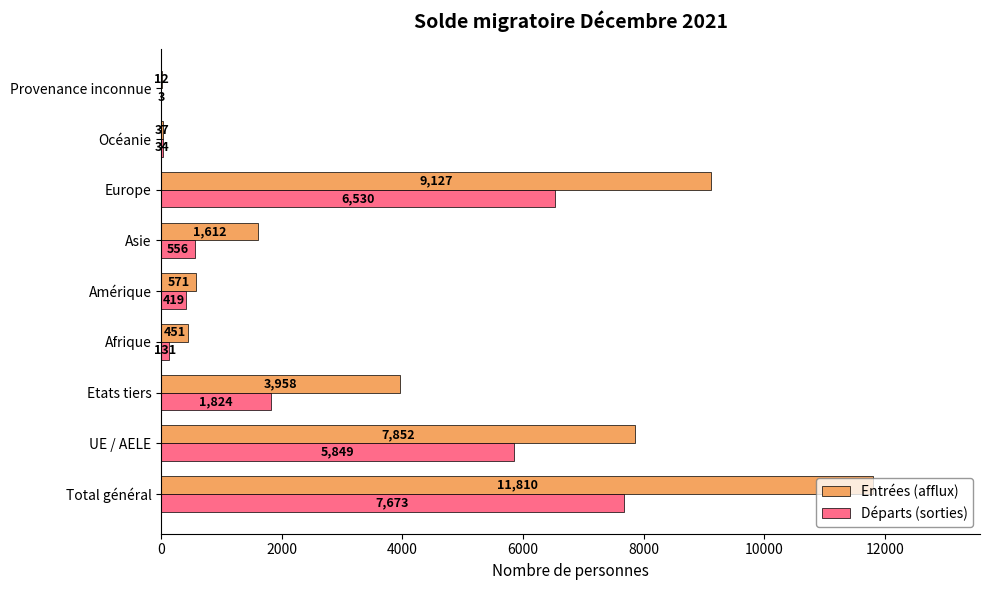

Is it true that Départs (sorties) equals 131 at Afrique?

True